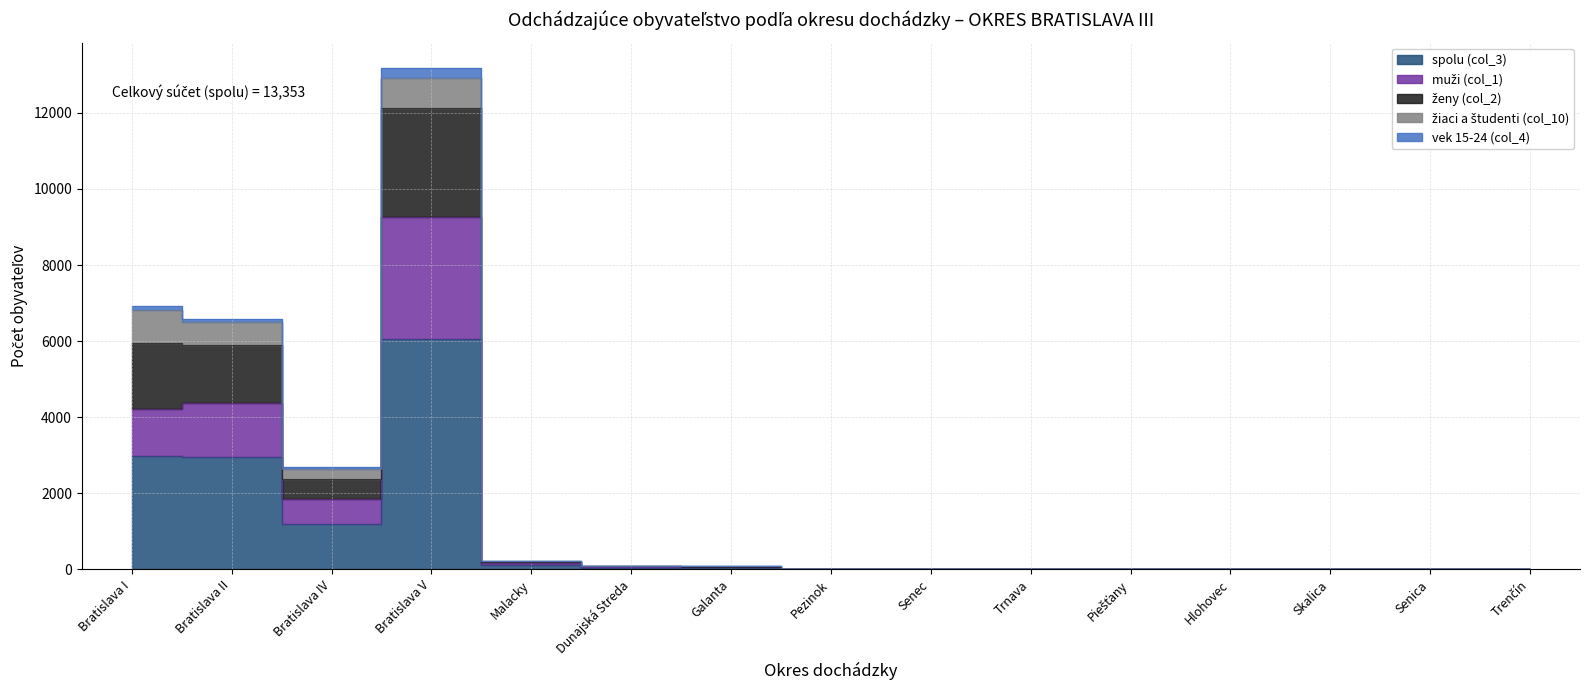

What is the value of the spolu (col_3) point at the 12th from the left?

8